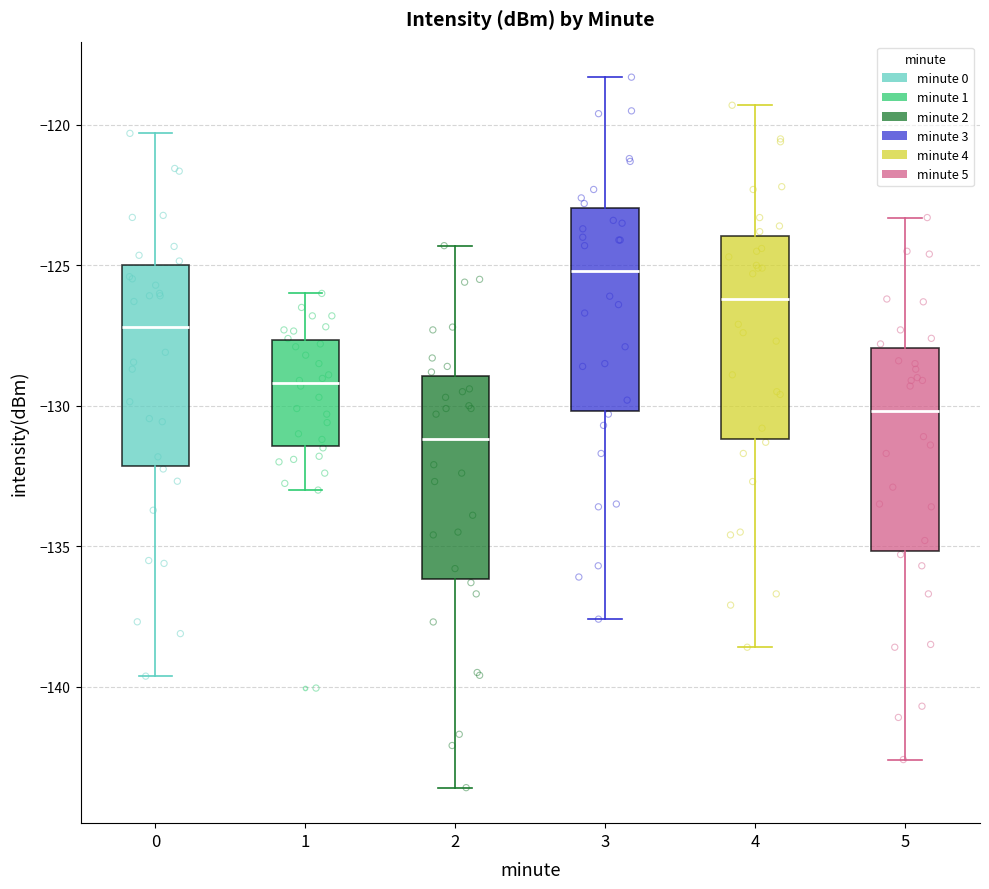

Where is the lower edge of the box at x = 3 on the y-axis? The values are not printed on the chart, so give them approximately, as read against the axis.

-130.0